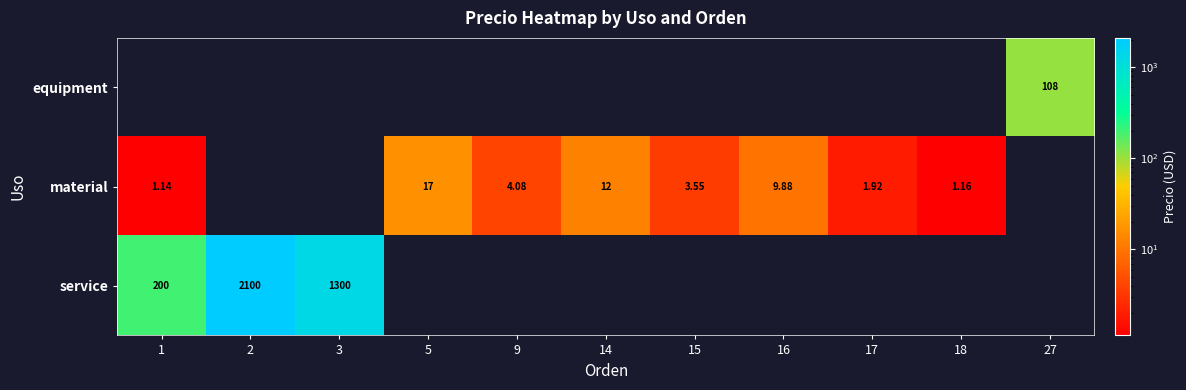

Which label corresponds to the smallest value in the chart?

1